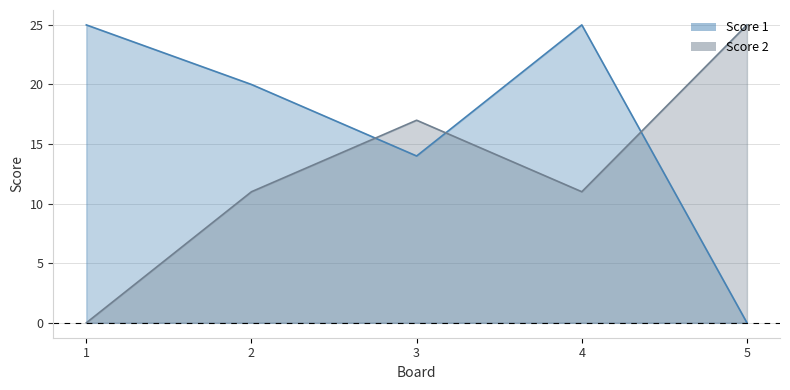

In Score 1, how many points are lower than both neighbors (excluding endpoints)?

1